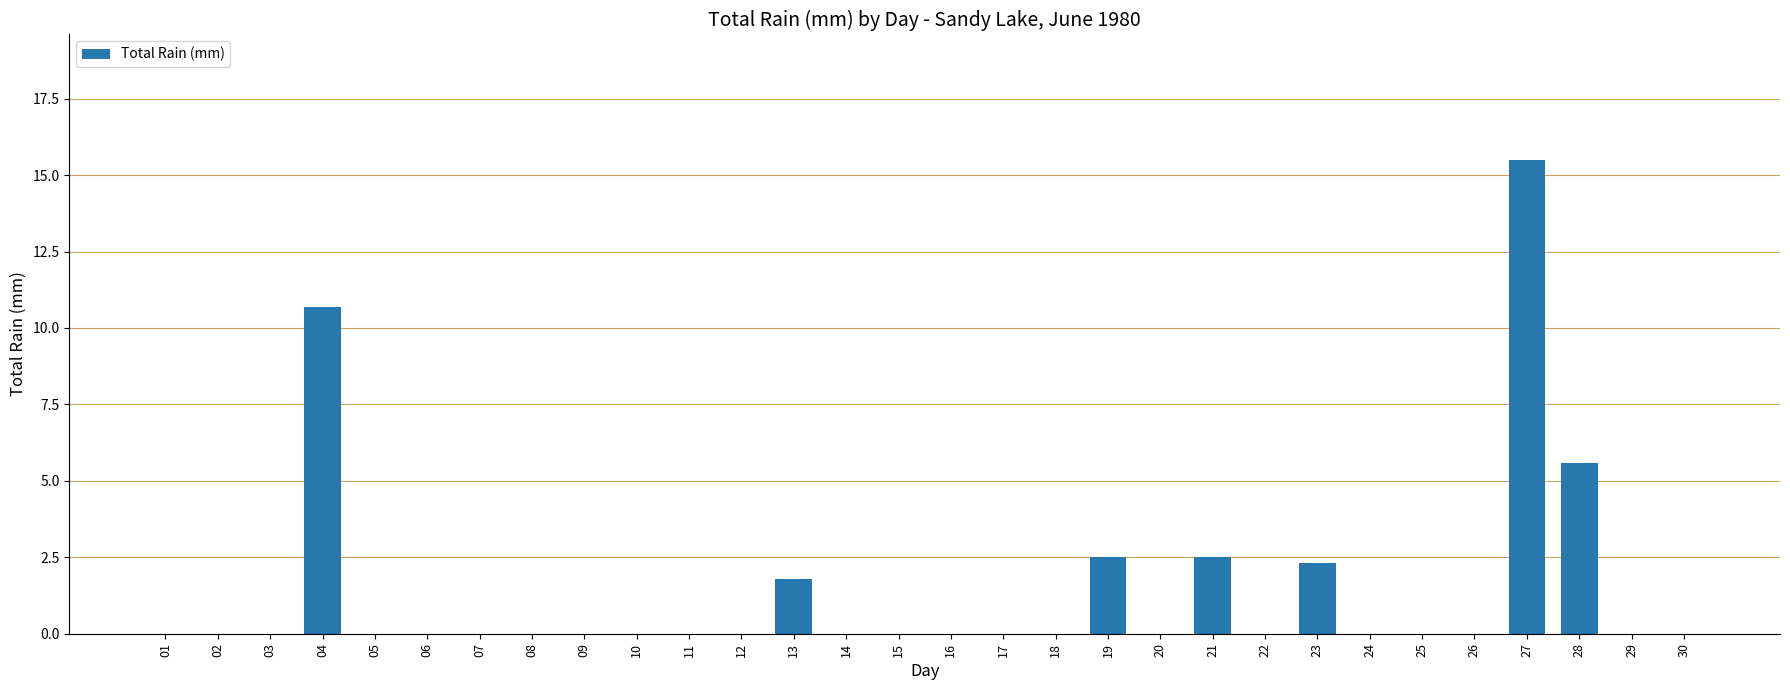

Count the number of data series in this chart.

1